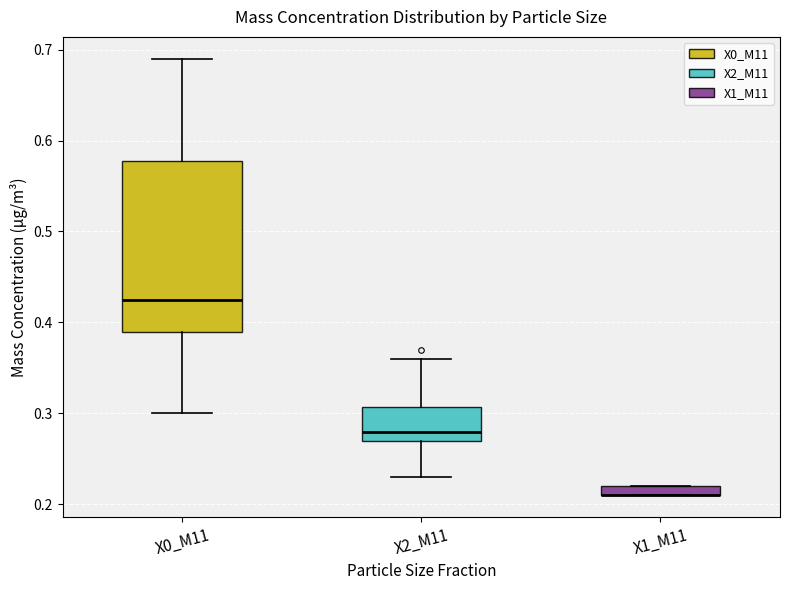

Where is the upper edge of the box for X0_M11 on the y-axis? The values are not printed on the chart, so give them approximately, as read against the axis.

0.58